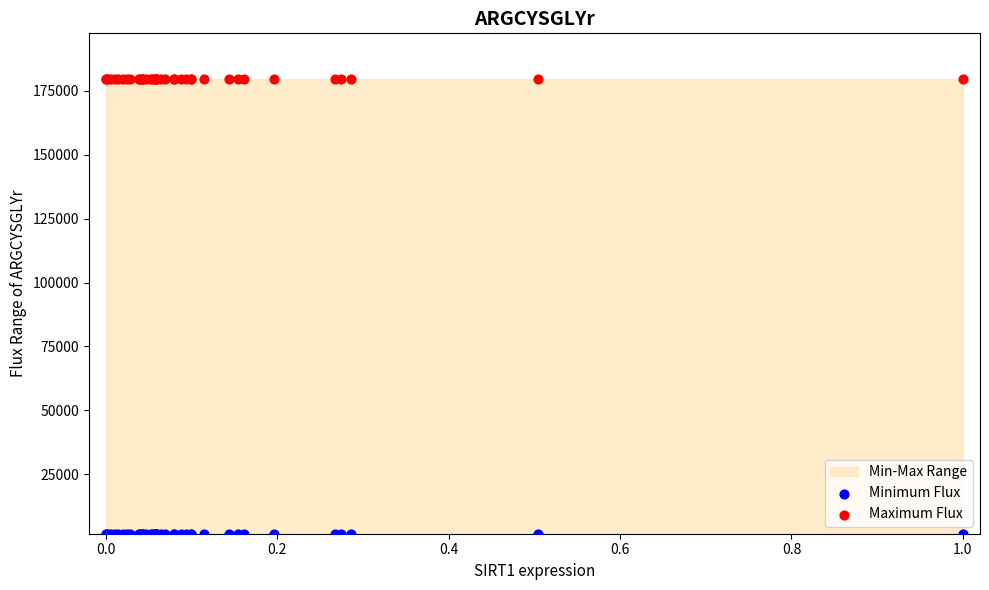

Which series reaches the minimum Y coordinate?

Minimum Flux